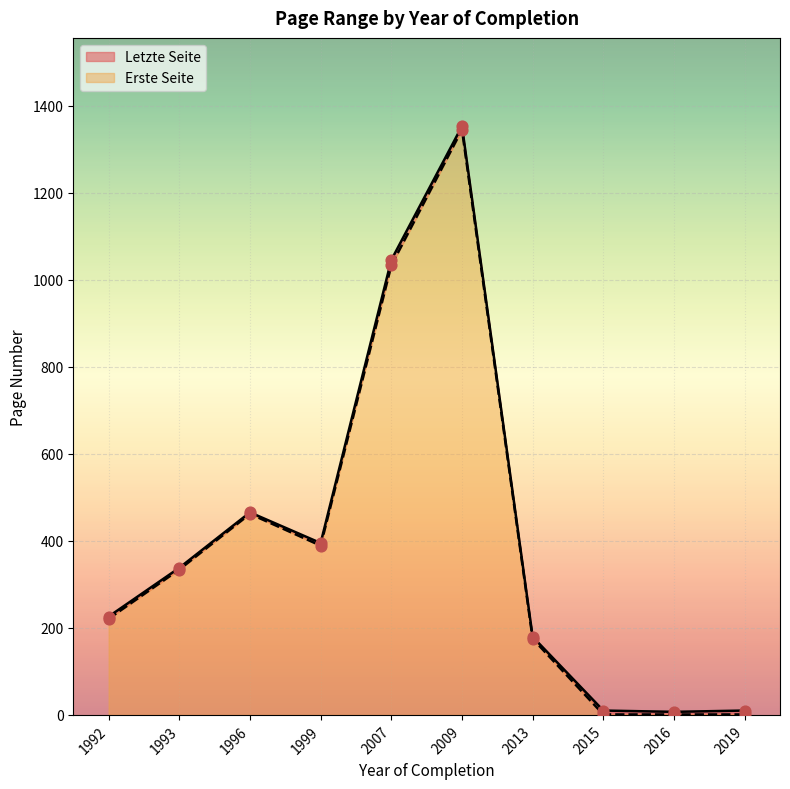

Which series has the widest spread of Y values?

Letzte Seite